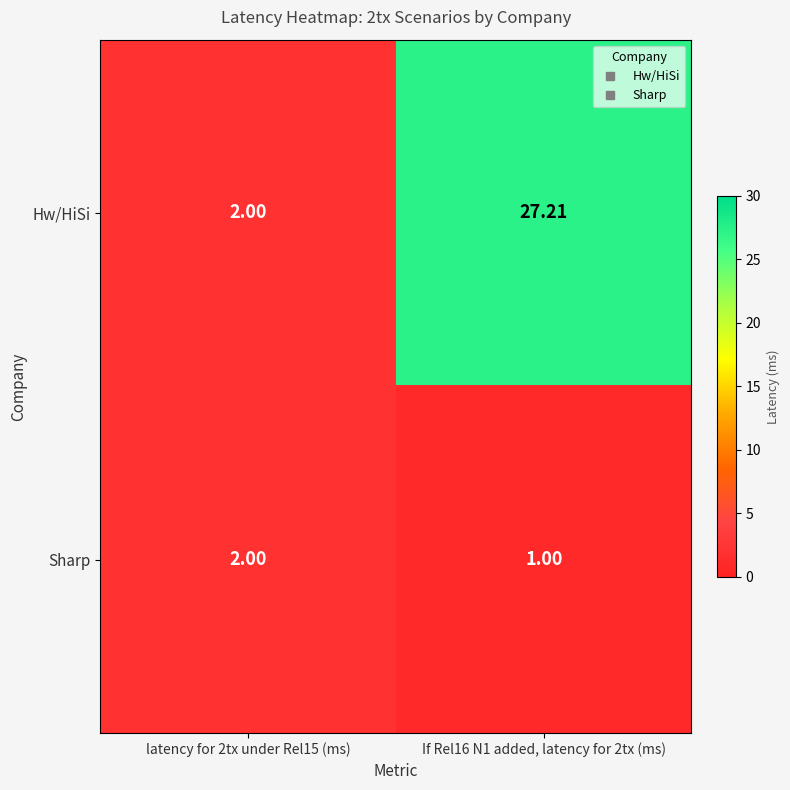

Rank the series by their average value, from lowest to highest.

Sharp, Hw/HiSi